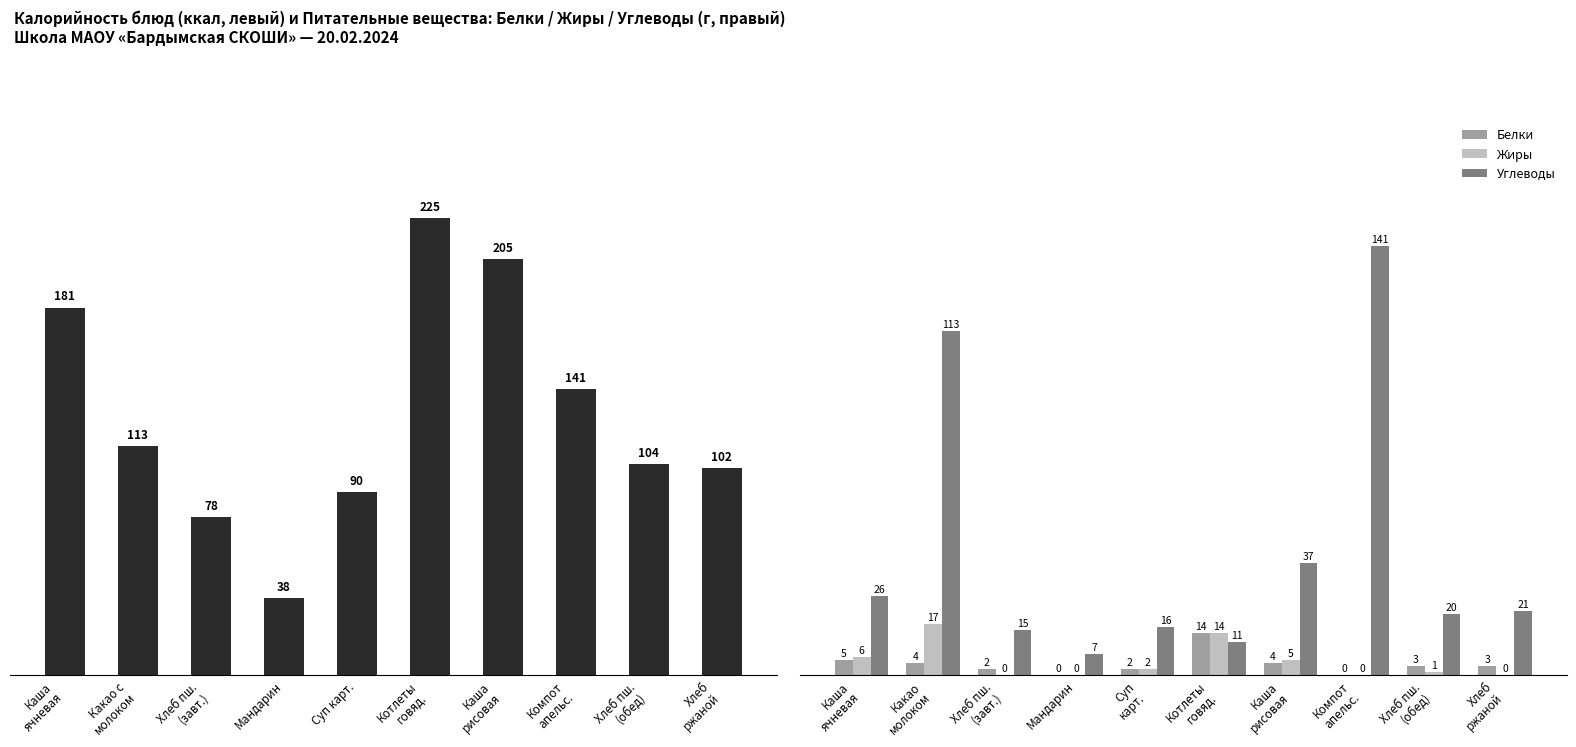

Is it true that Калорийность equals 141 at Компот
апельс.?

True